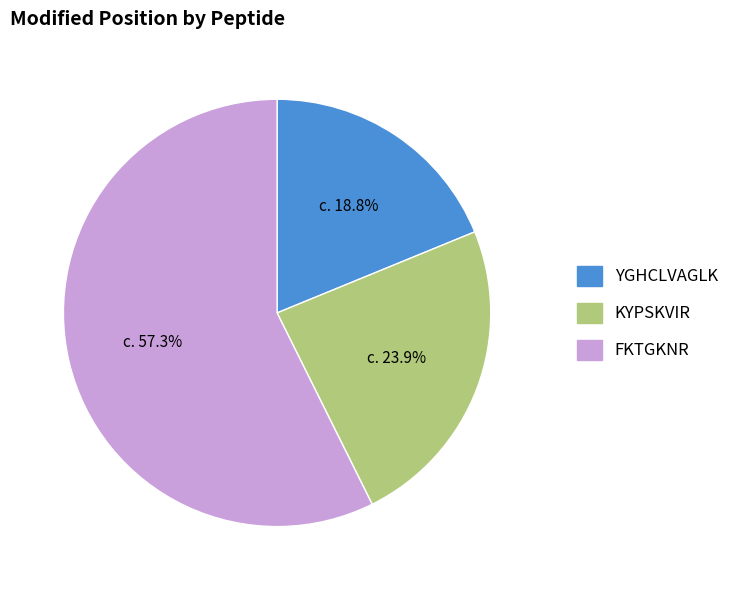

To the nearest percent, what is the average slice percentage?

33%